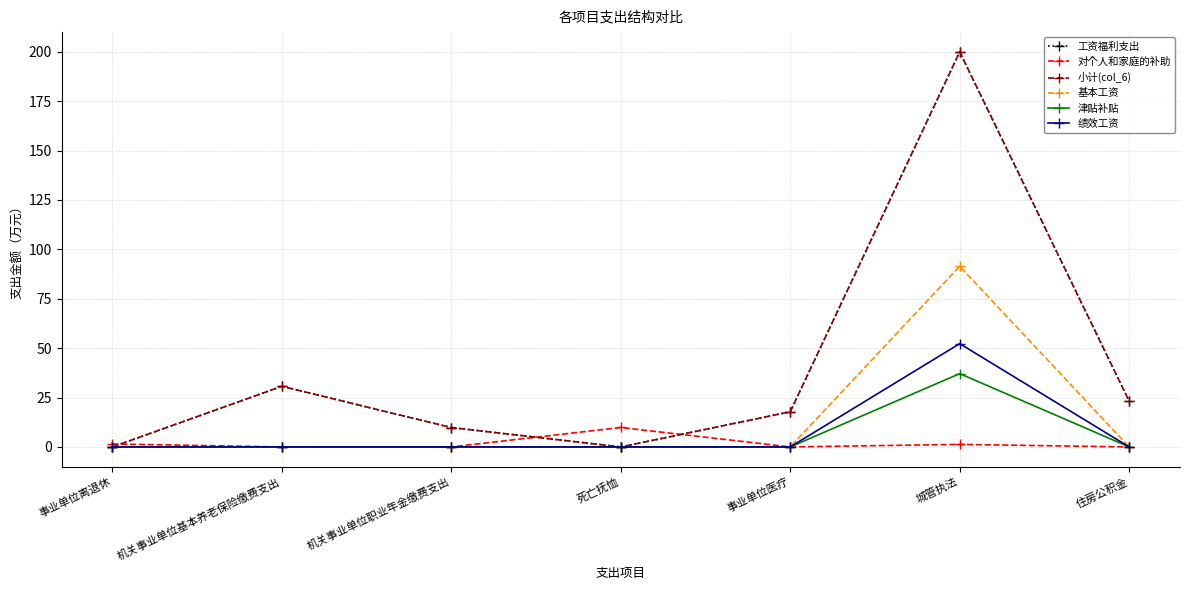

Is this an area chart (filled region under the line)?

No